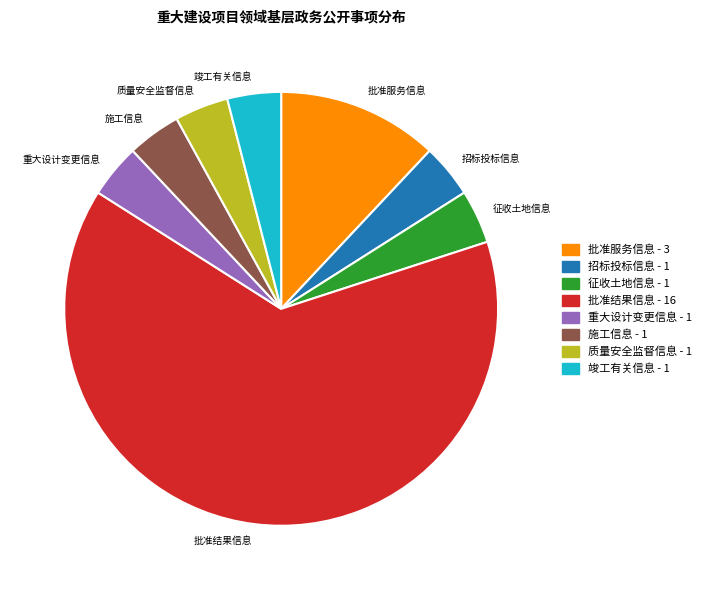

Which slice represents more than half of the pie?

批准结果信息